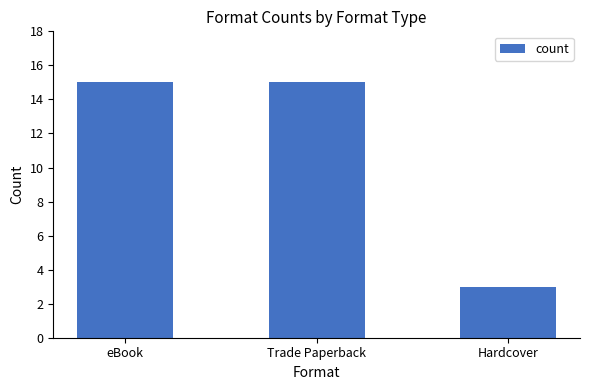

What is the approximate value at eBook, to the nearest 5?

15